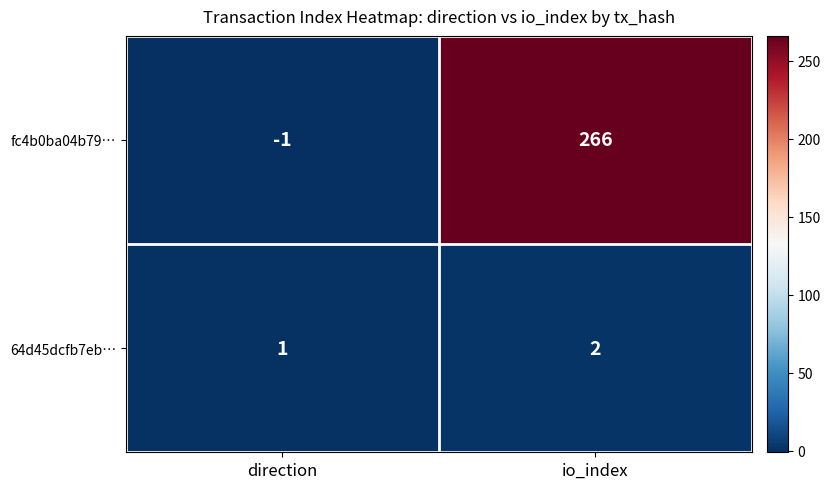

Which series has the largest total across all categories?

fc4b0ba04b79…